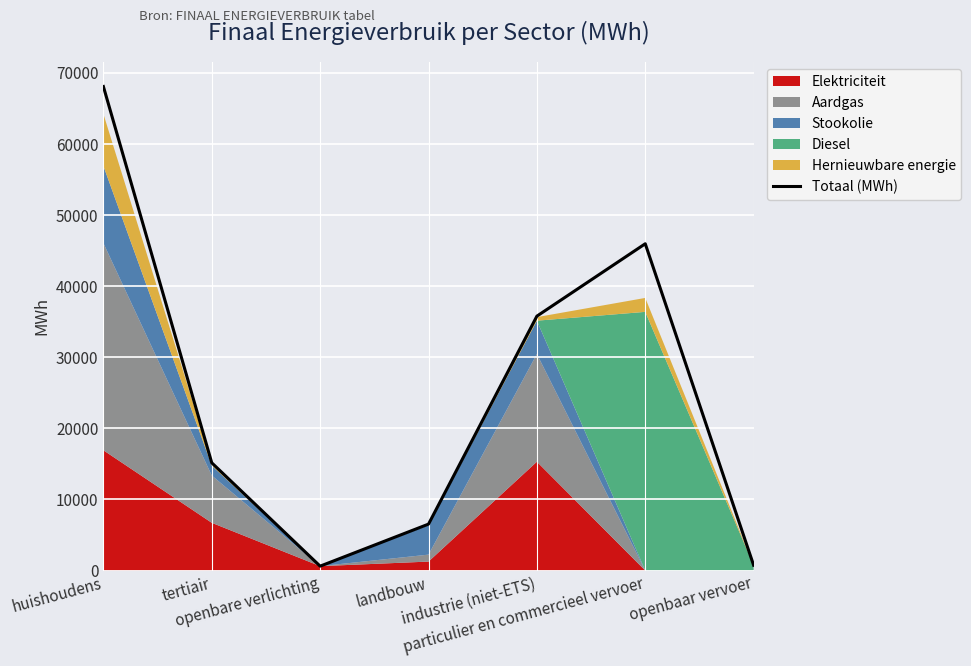

Which has a higher value, openbaar vervoer or openbare verlichting?

openbaar vervoer